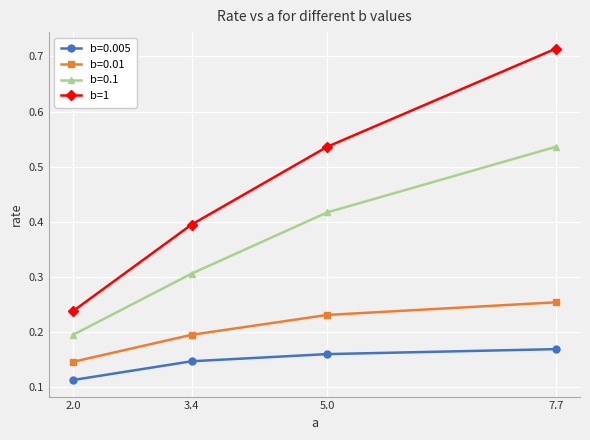

At how many categories does at least one series exceed 0?

4